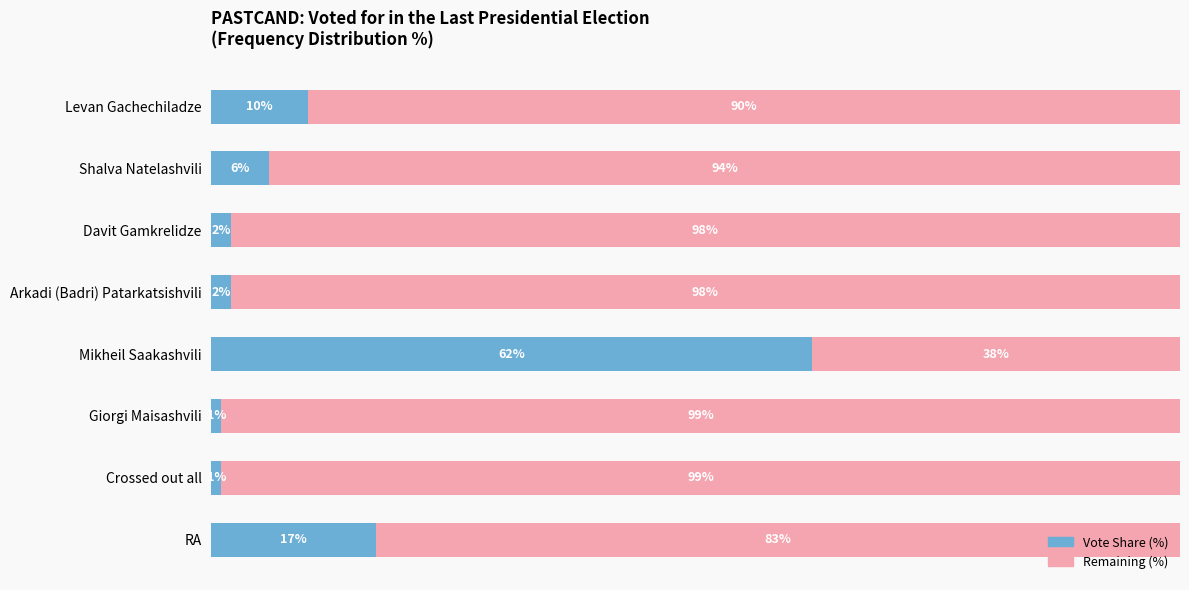

Which category has the highest value in the Vote Share (%) series?

Mikheil Saakashvili